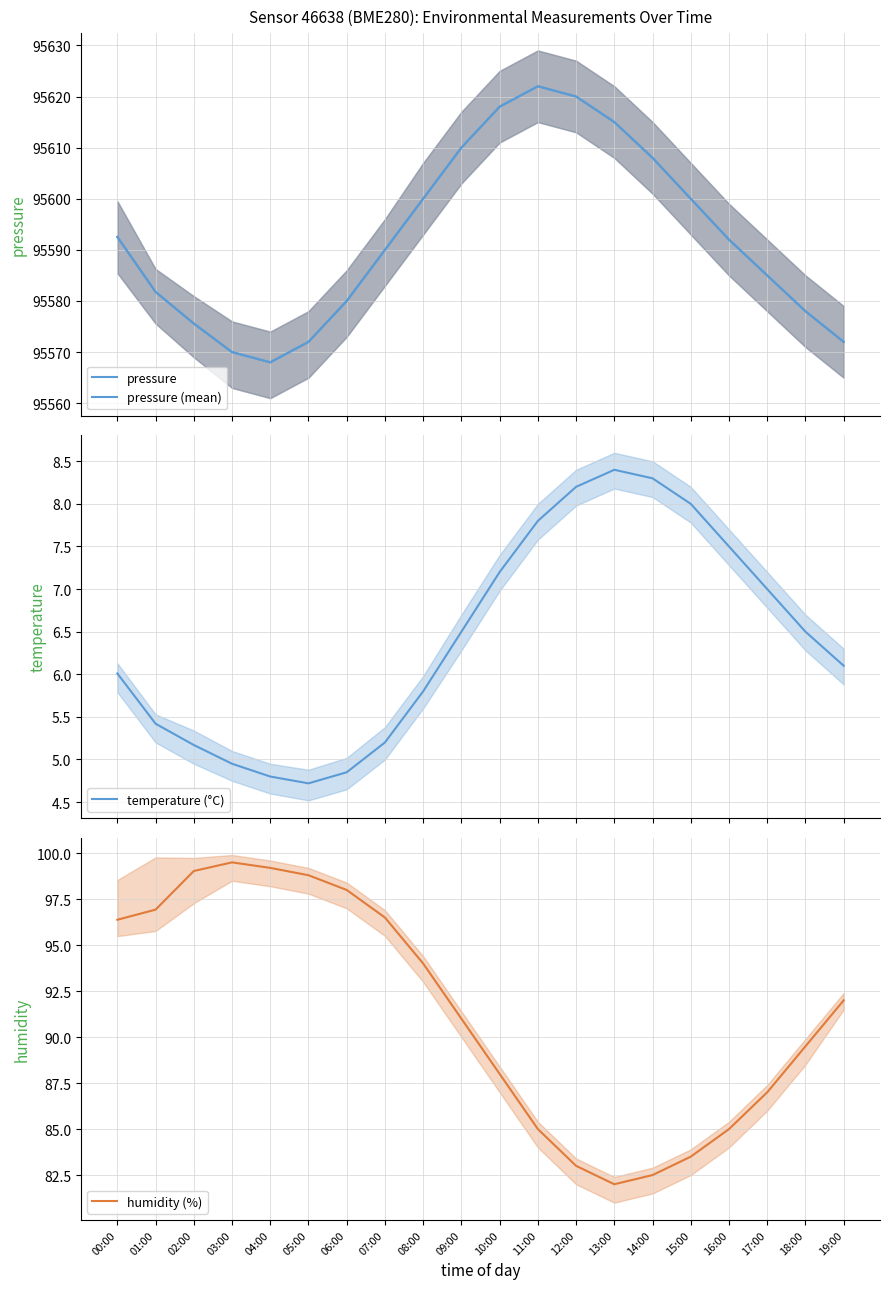

True or false: humidity (%) has more than 1 interior local peaks.

False